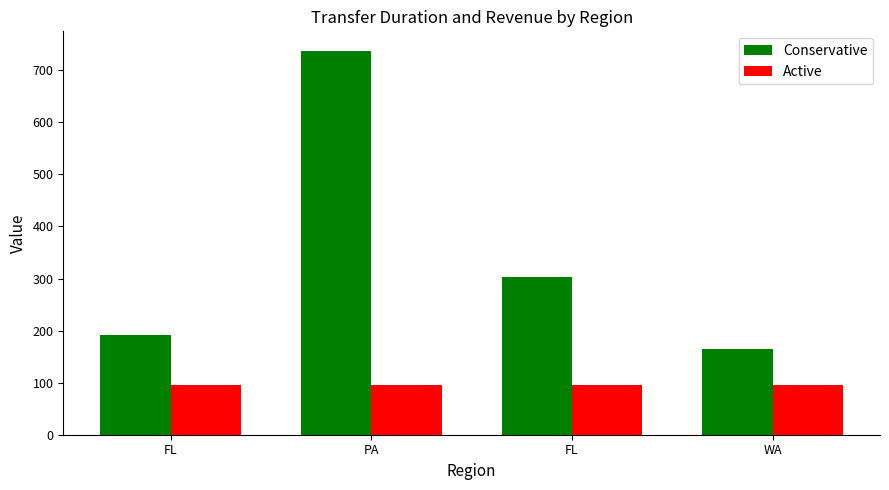

What is the total value across all series at FL?

288